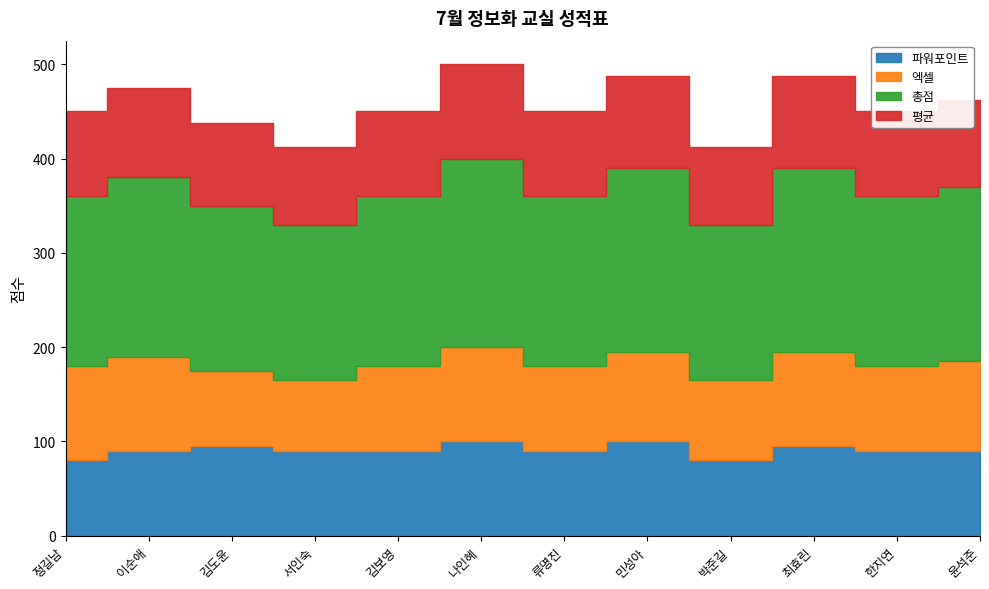

Which category has the lowest value in the 엑셀 series?

서인숙